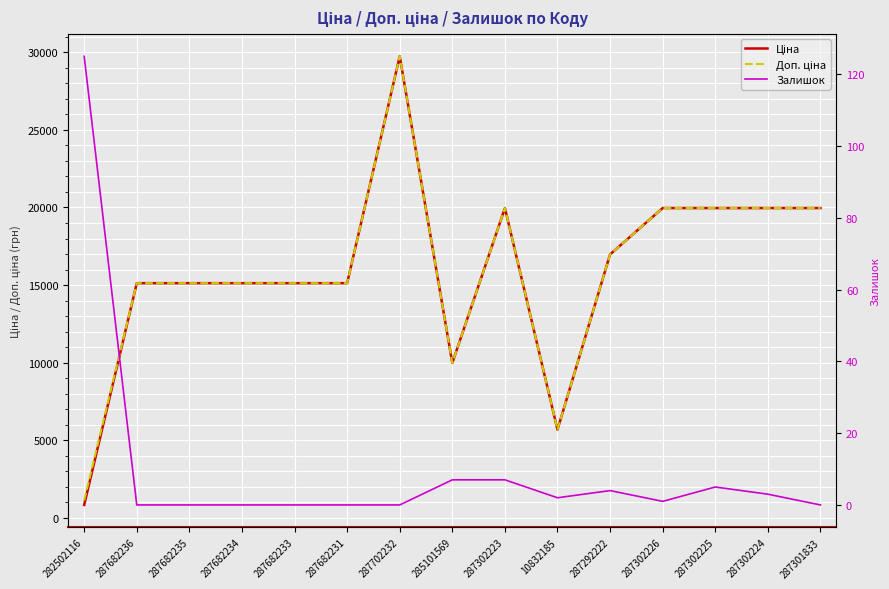

How many values in the Залишок series are below 1?

7